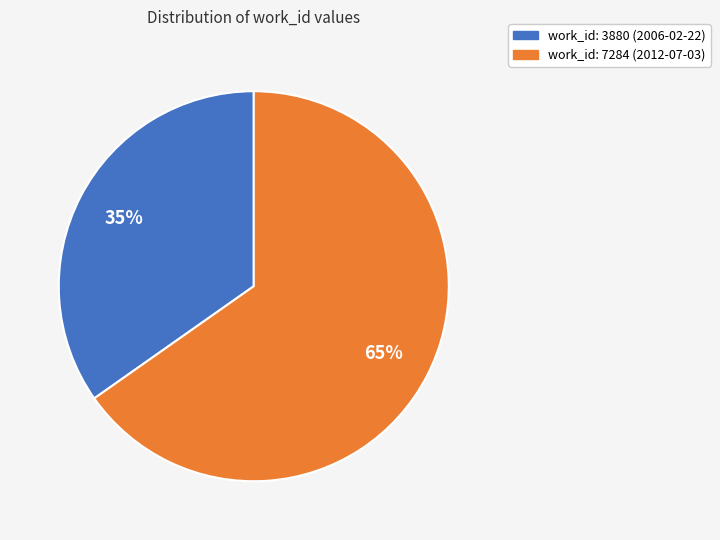

To the nearest percent, what is the combined percentage of work_id: 7284 (2012-07-03) and work_id: 3880 (2006-02-22)?

100%